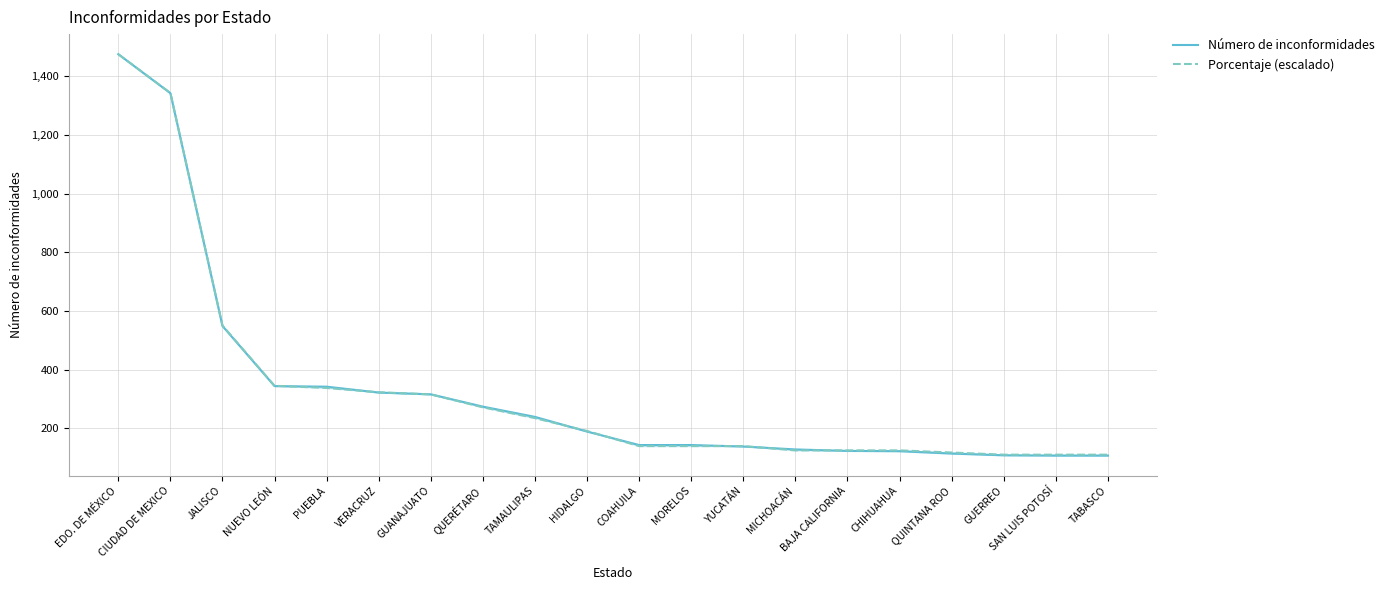

Which series has the widest spread of values?

Número de inconformidades